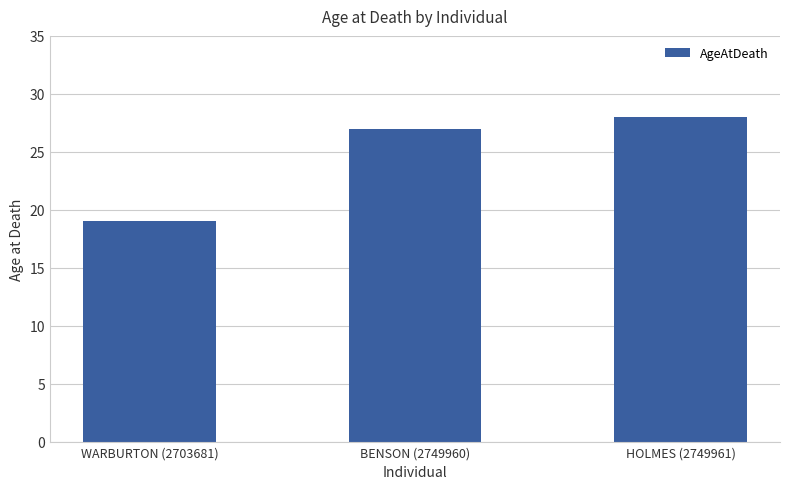

How many series are shown in this chart?

1